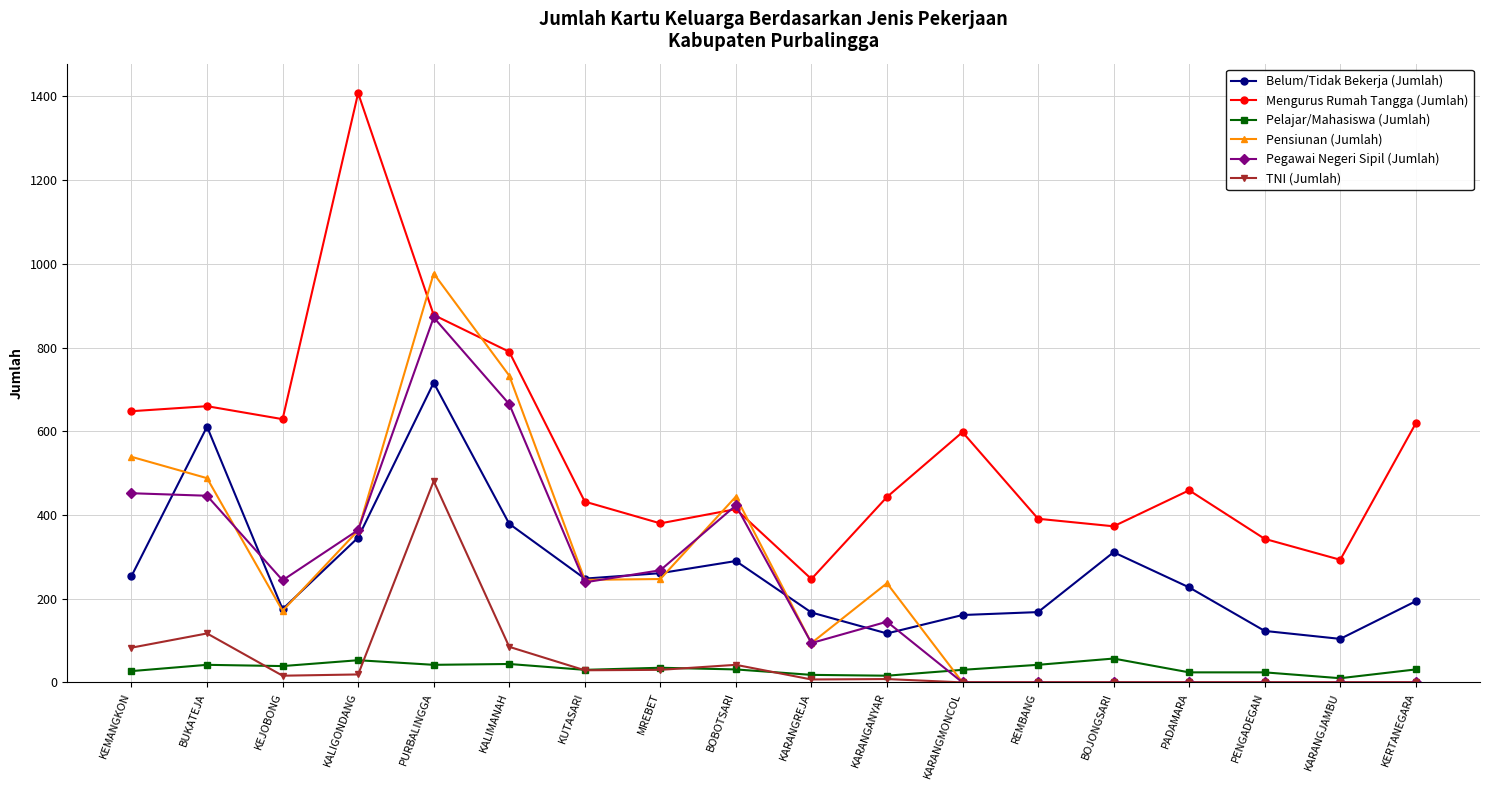

True or false: Pegawai Negeri Sipil (Jumlah) has a value of 1016 at KALIMANAH.

False